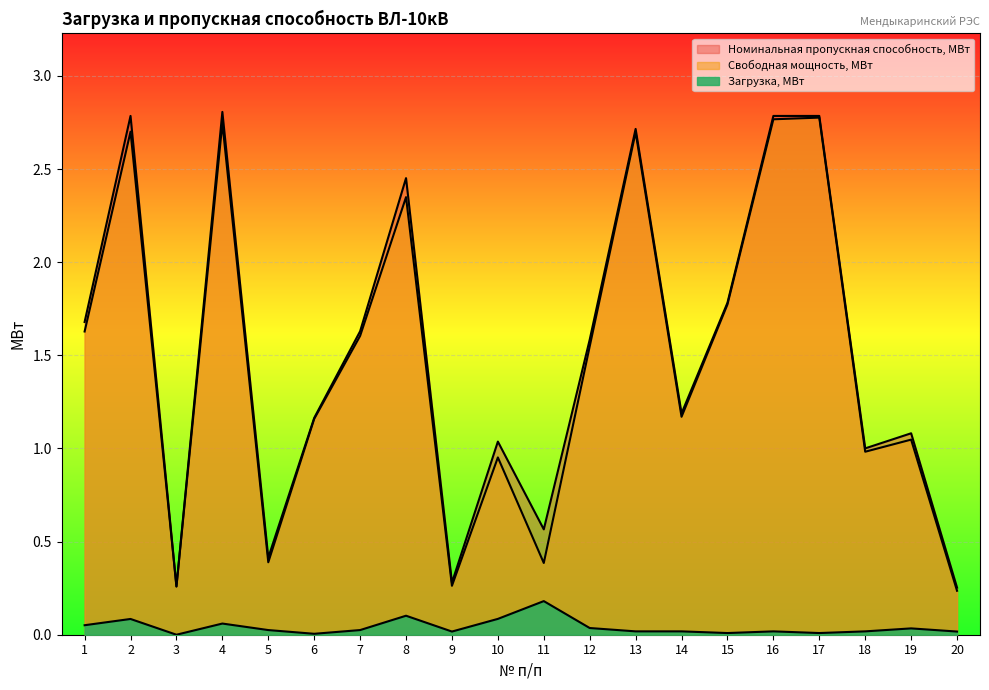

What is the sum of the Номинальная пропускная способность, МВт values at 16 and 13?

5.5